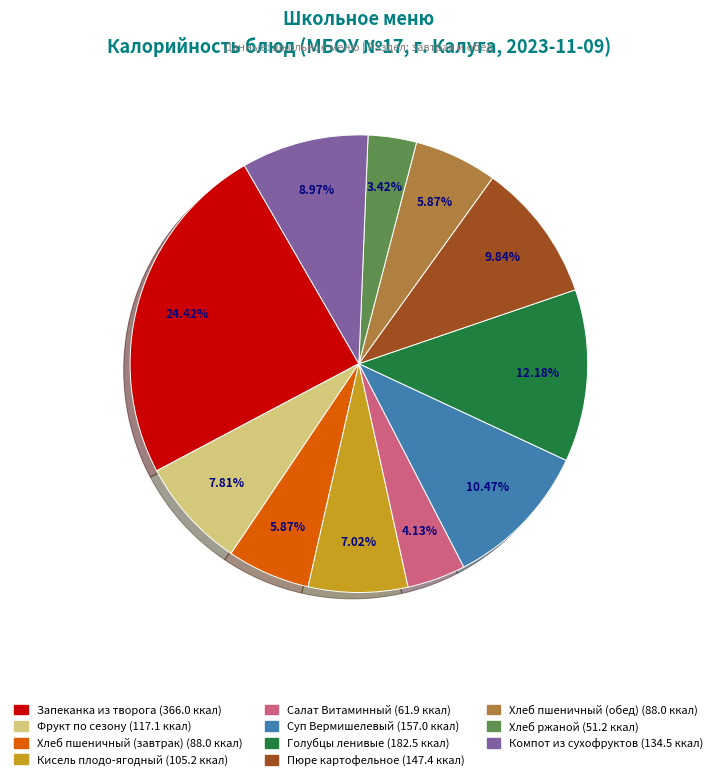

Does any single category account for the majority?

No